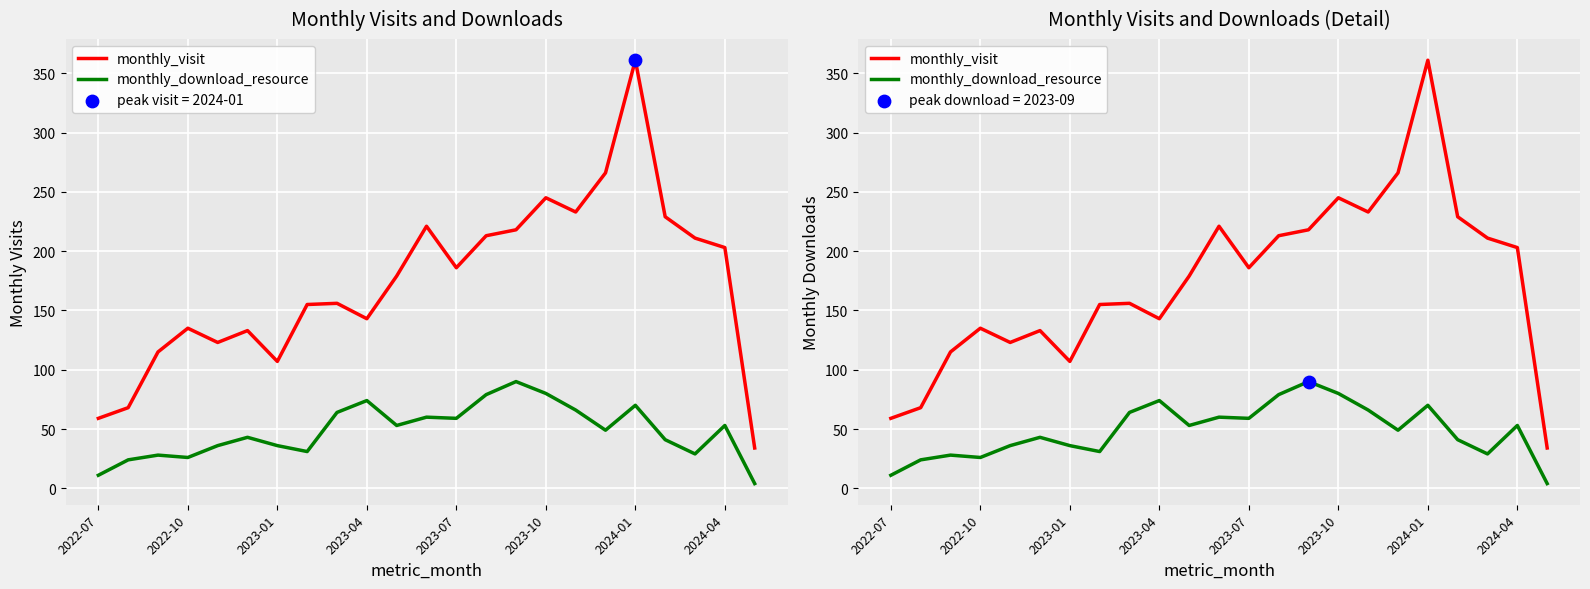

Which series contains the highest Y value?

monthly_visit